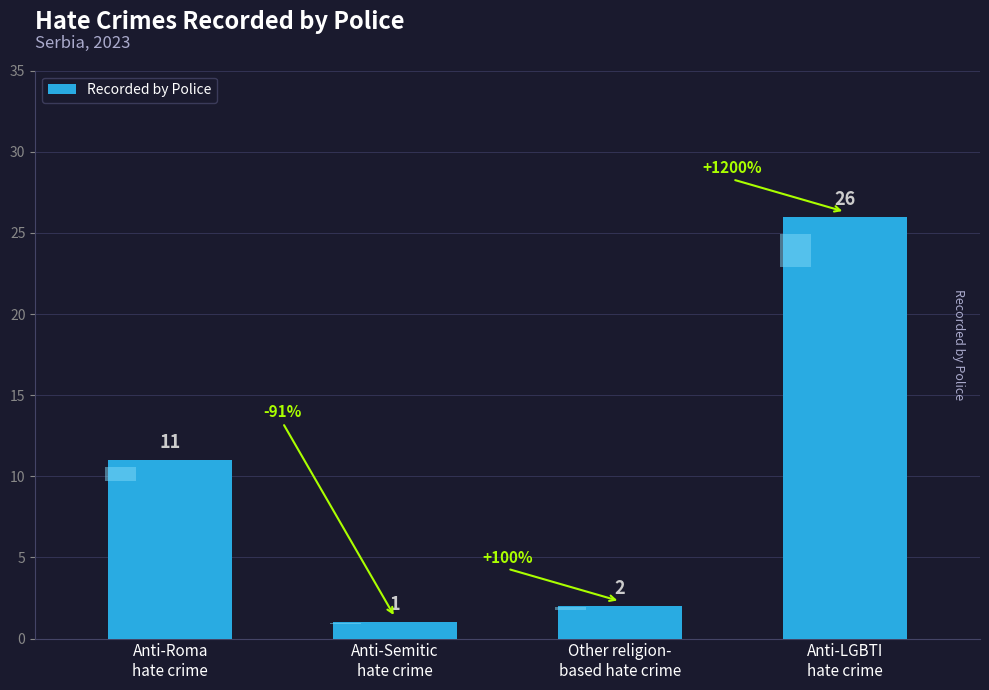

The value at Anti-Roma
hate crime is 15. True or false?

False